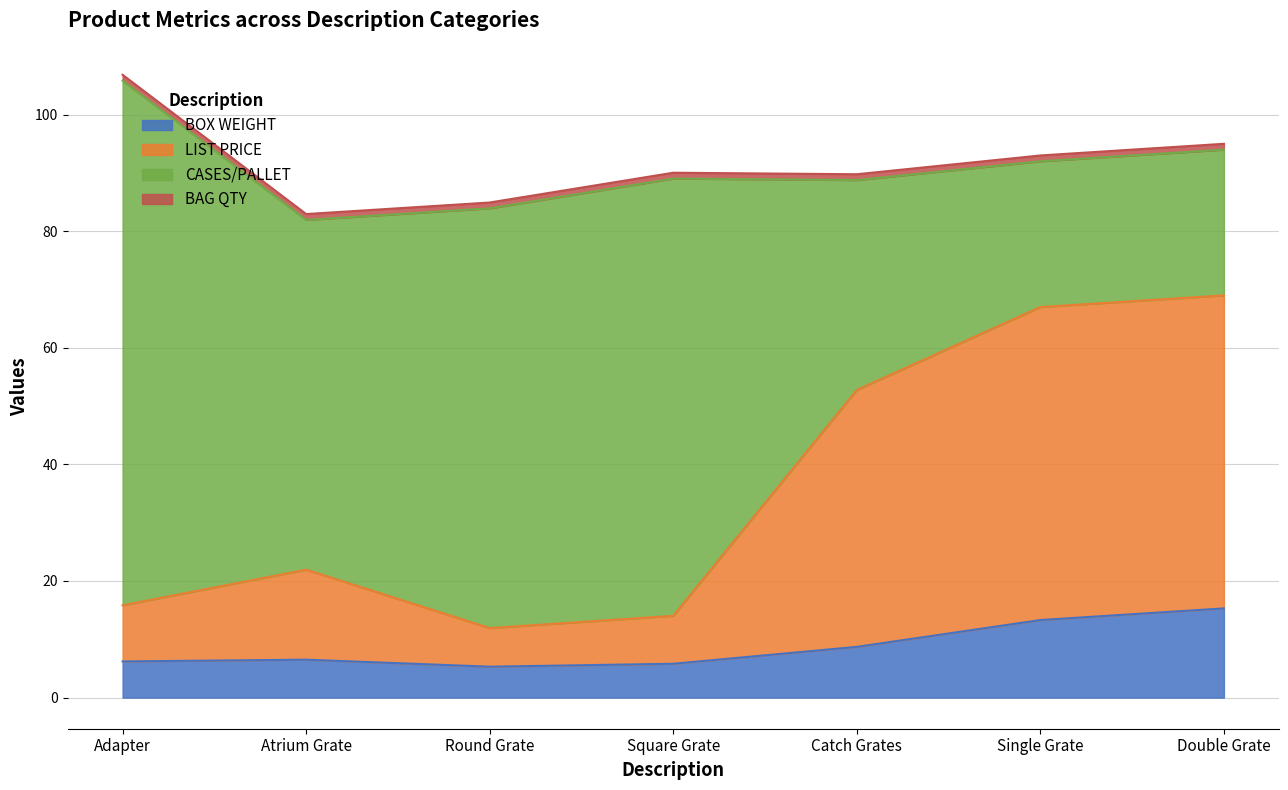

What is the maximum value for BOX WEIGHT?

15.3